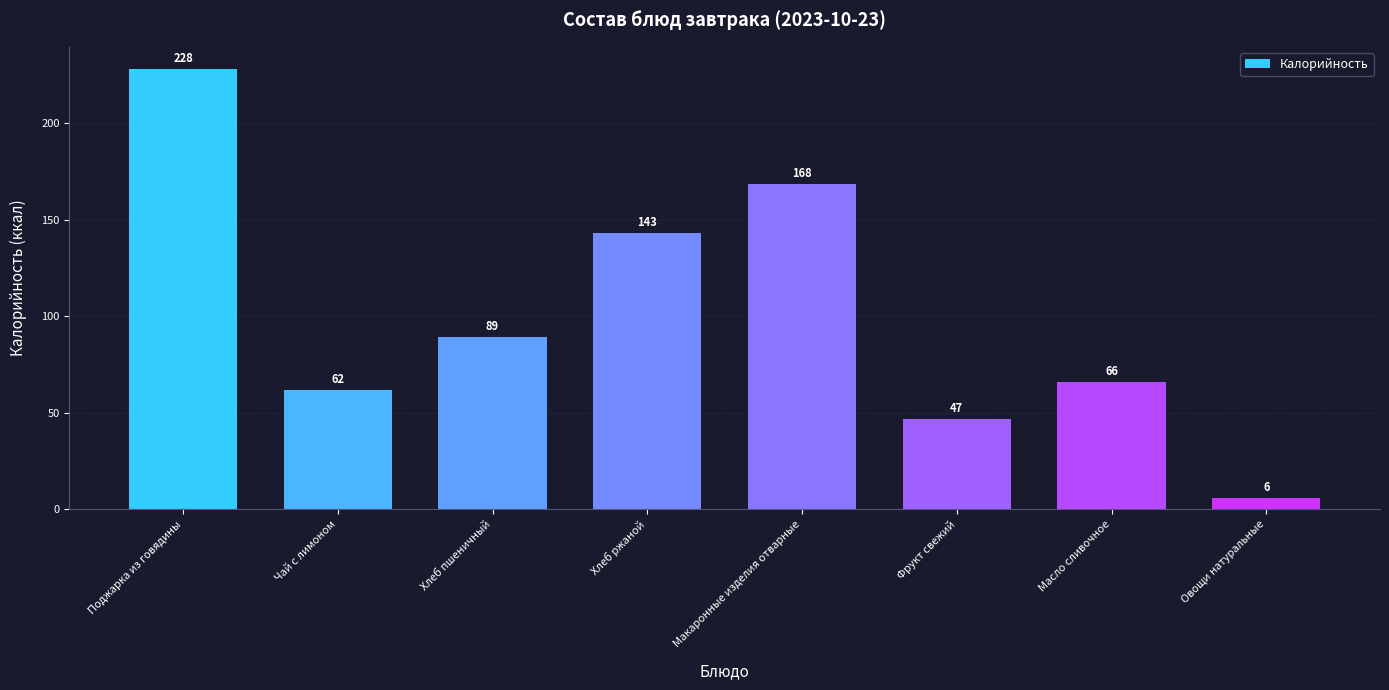

What is the label of the 1st bar from the right?

Овощи натуральные